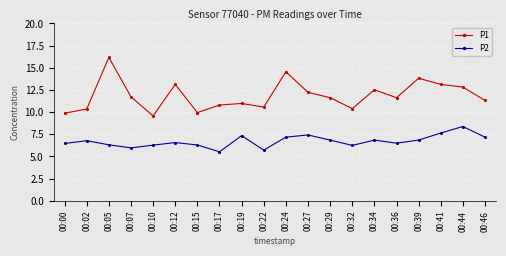

True or false: P1 and P2 intersect in this chart.

False